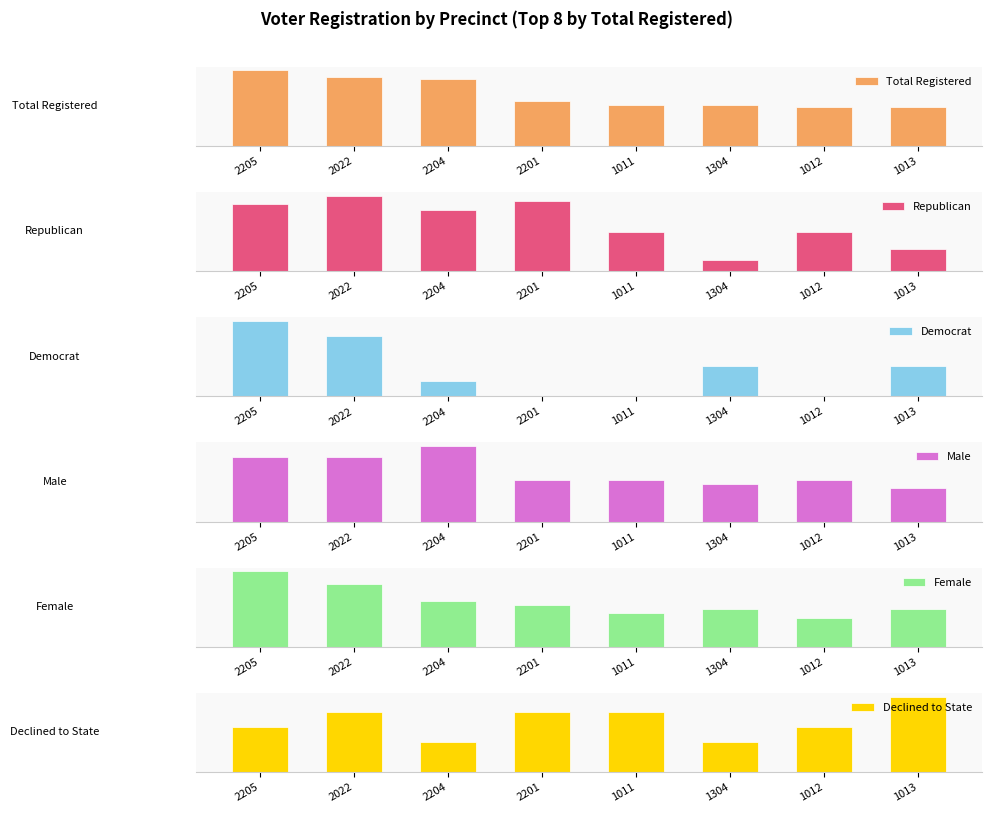

Which series changed the most between 2205 and 1011?

Total Registered